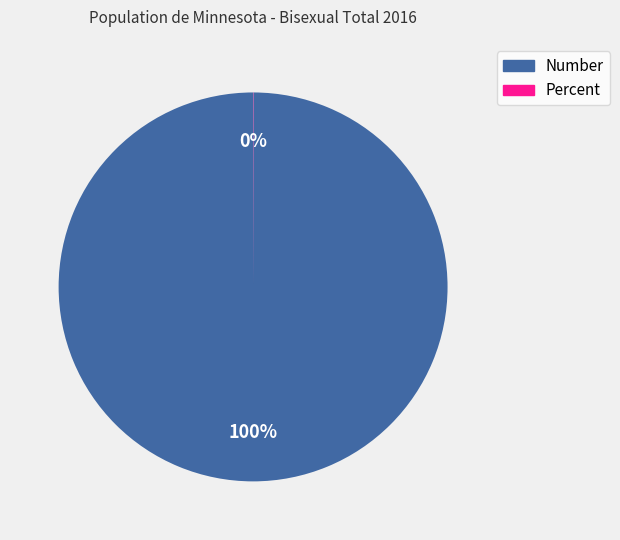

Which slice represents more than half of the pie?

Number